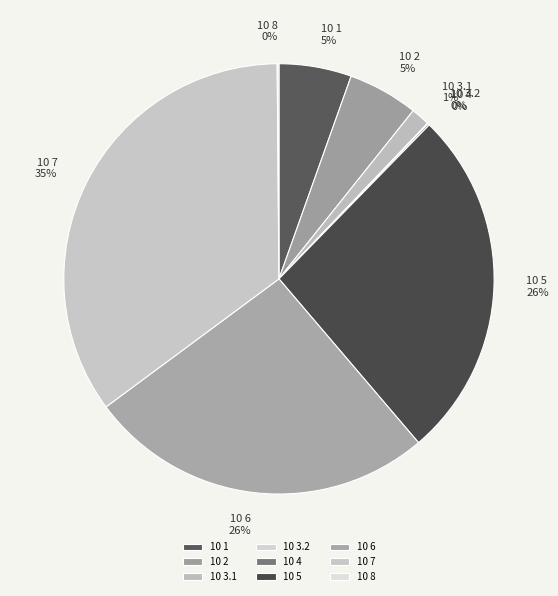

Does 10 1 account for over 50% of the chart?

No